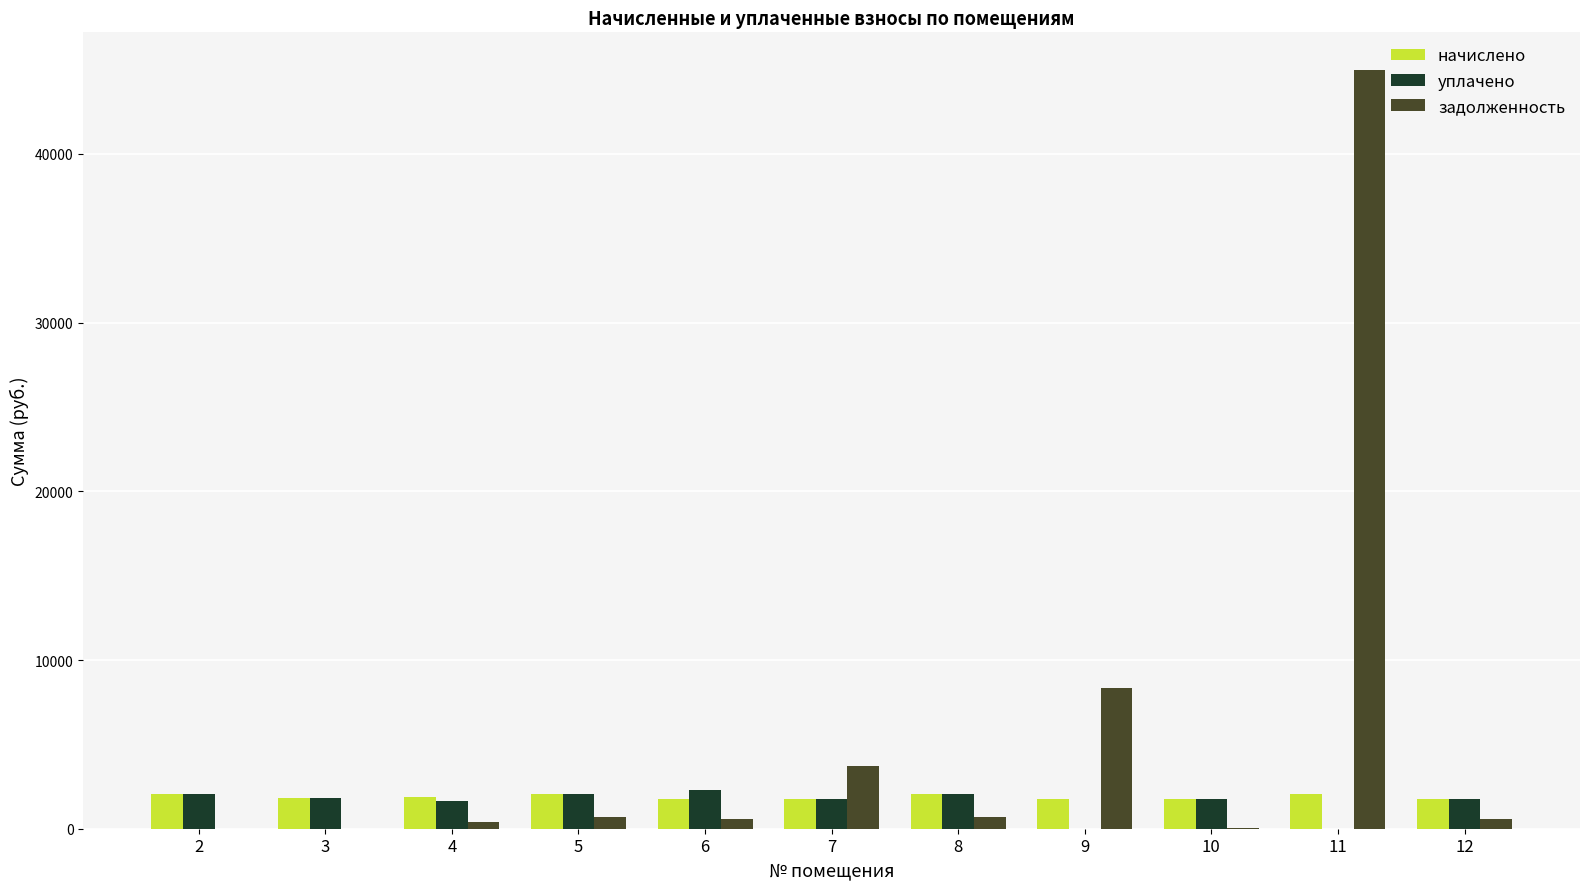

The value of начислено at 2 is 2071.3. True or false?

True